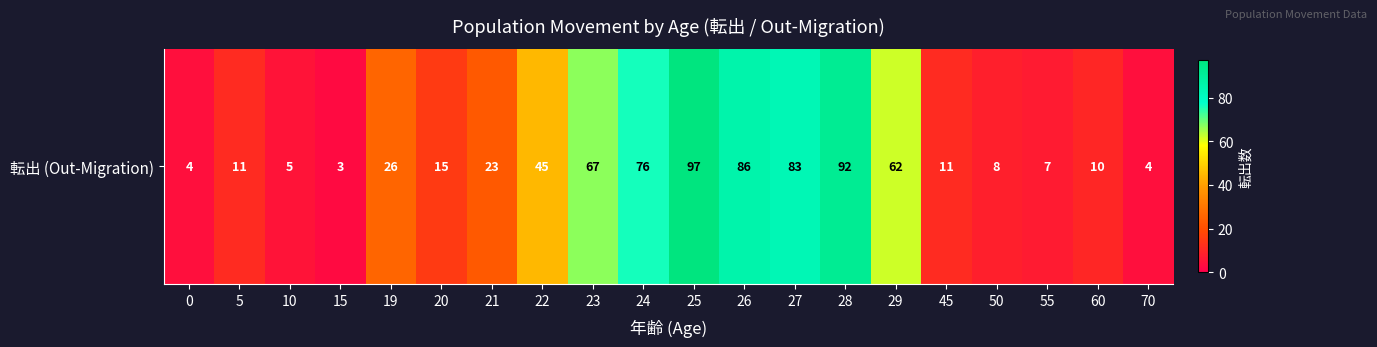

List the labels in order of value, largest first.

25, 28, 26, 27, 24, 23, 29, 22, 19, 21, 20, 5, 45, 60, 50, 55, 10, 0, 70, 15